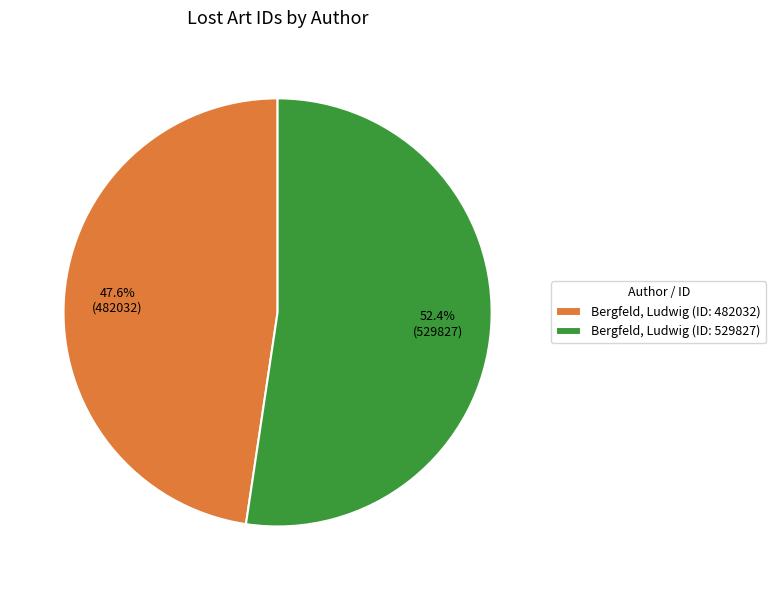

What percentage is NOT represented by Bergfeld, Ludwig (ID: 529827)?

47.6%